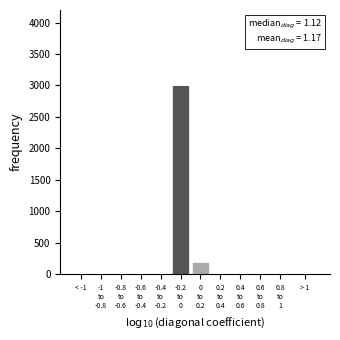

Are the bars grouped side by side (vs. stacked)?

No